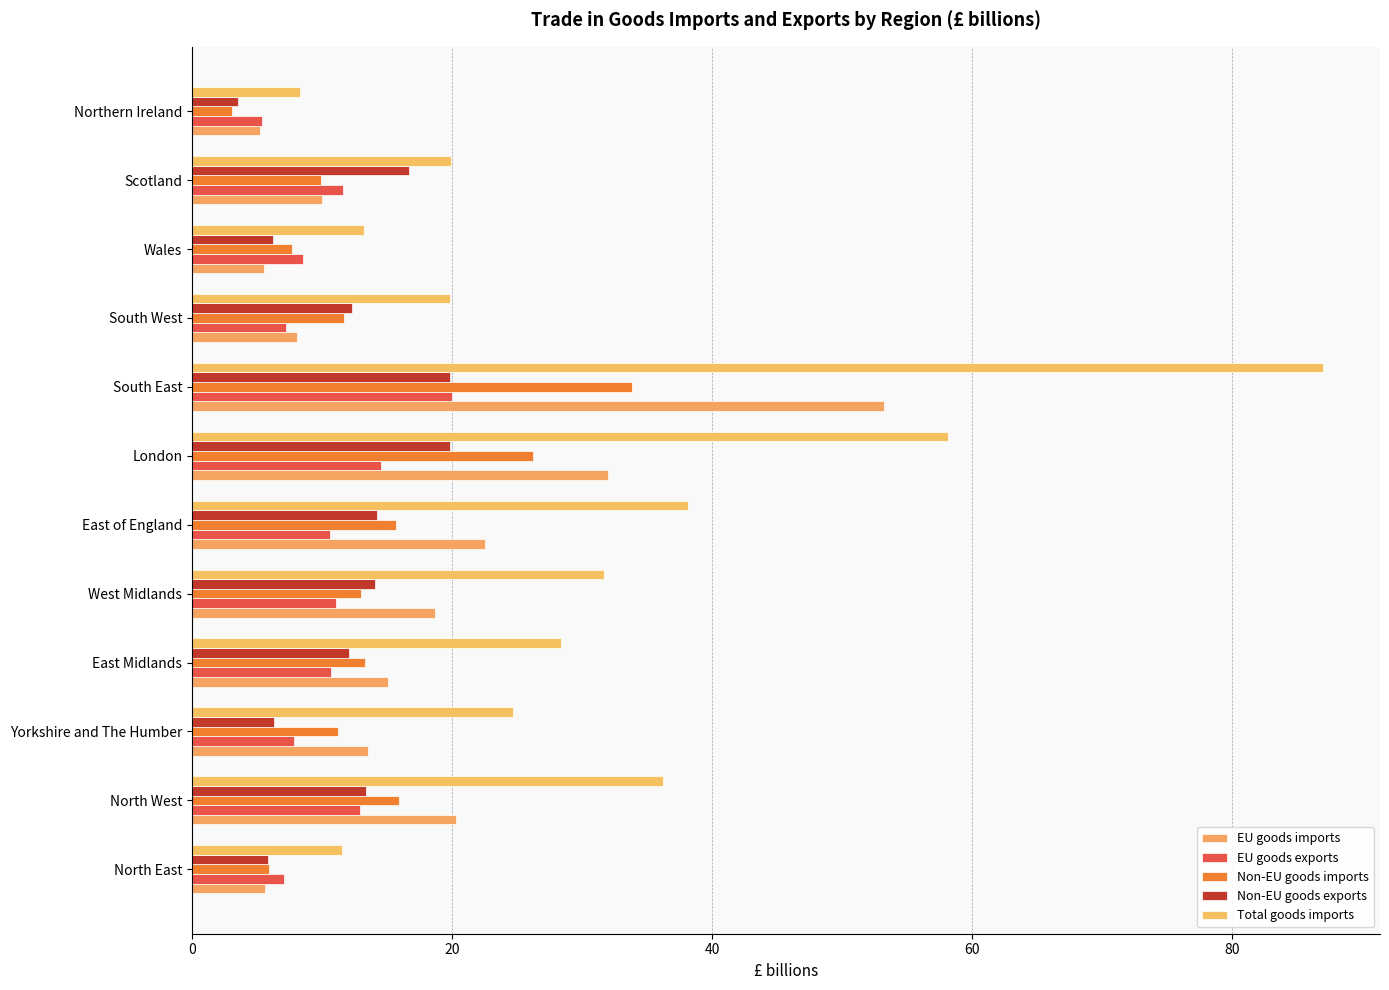

What is the difference between the second highest and minimum values in the Non-EU goods imports series?

23.1